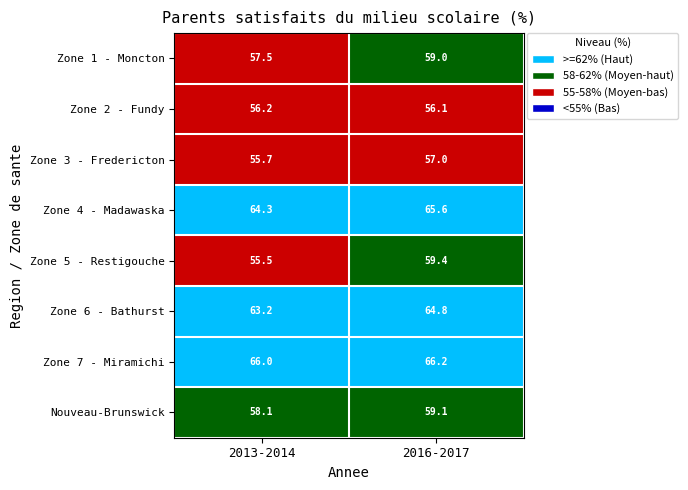

At which category is the sum across all series the highest?

2016-2017